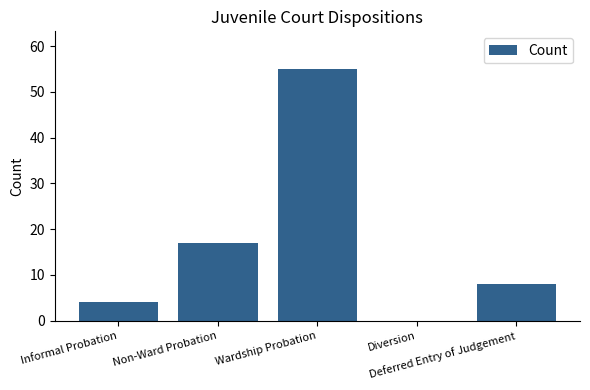

How many data points does each series have?

5